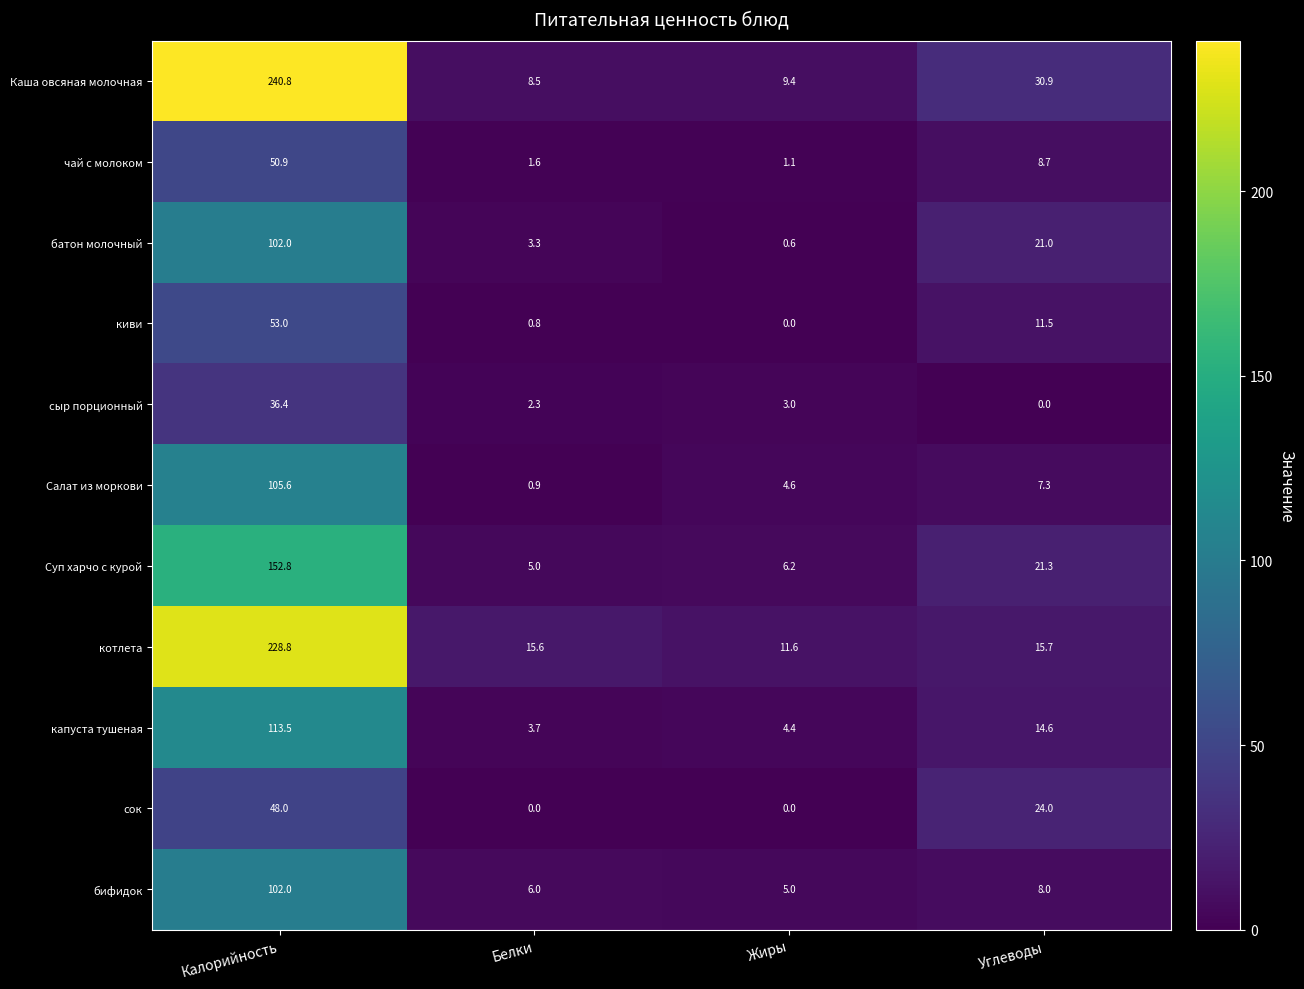

What is the difference between the second highest and second lowest values in the сыр порционный series?

0.7